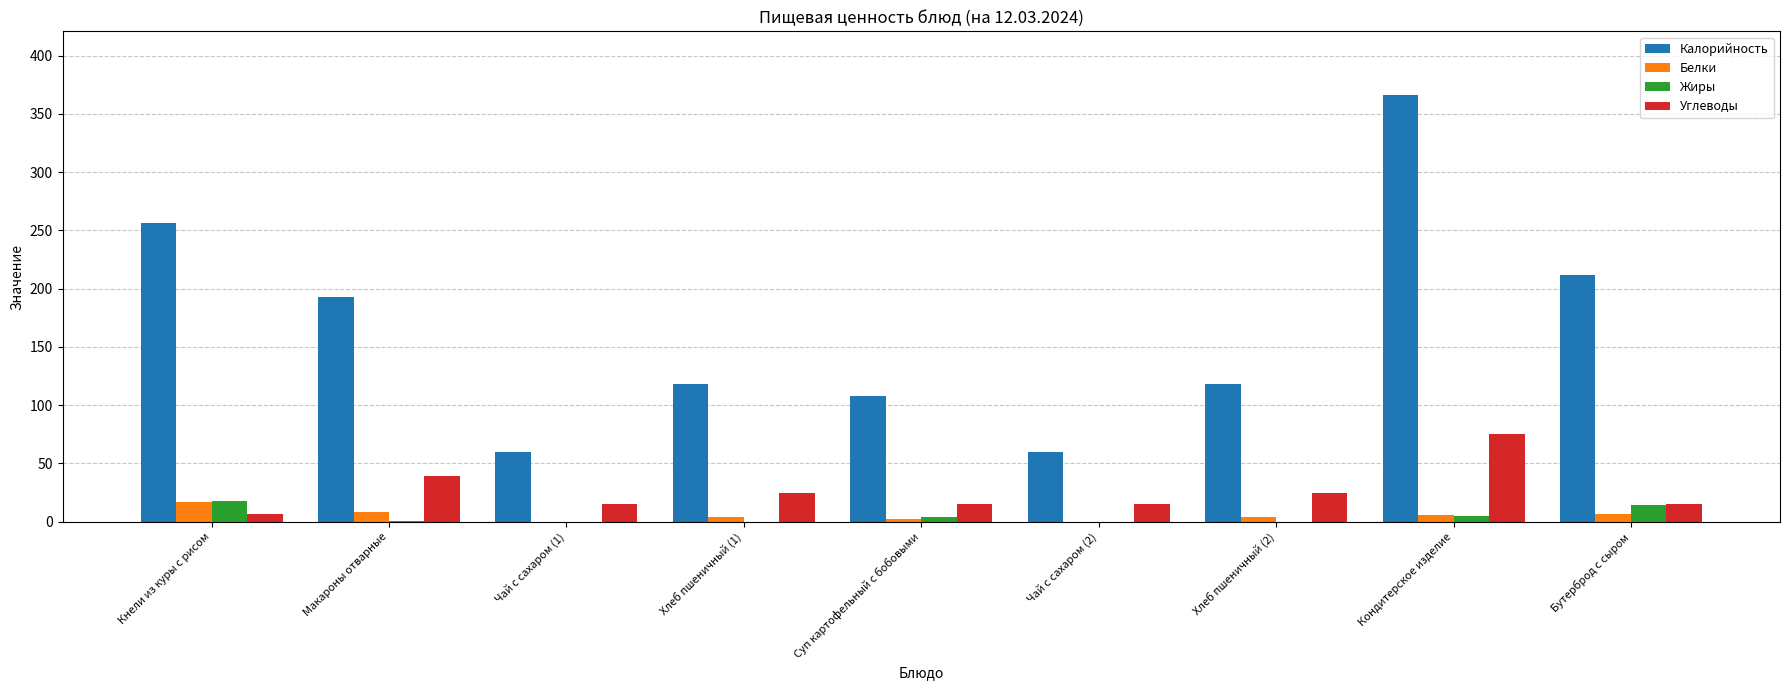

What are all the series names shown in the legend?

Калорийность, Белки, Жиры, Углеводы